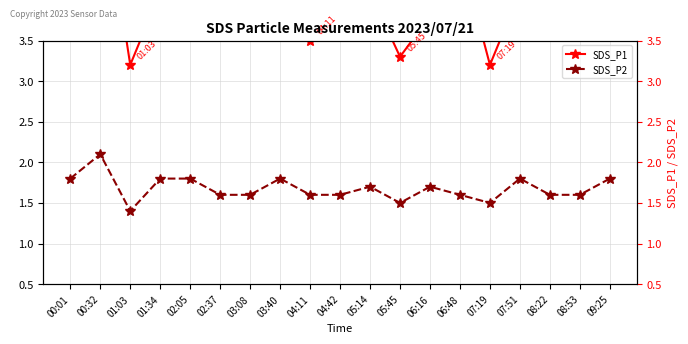

Count the number of data series in this chart.

2